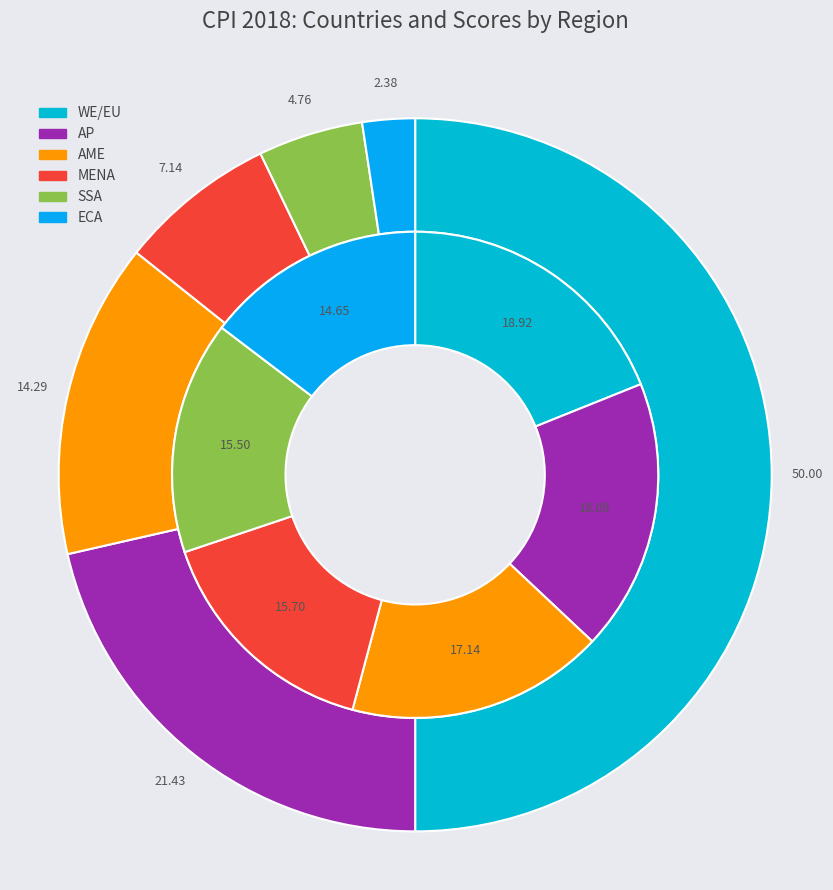

The AP slice represents 21% of the pie. True or false?

True